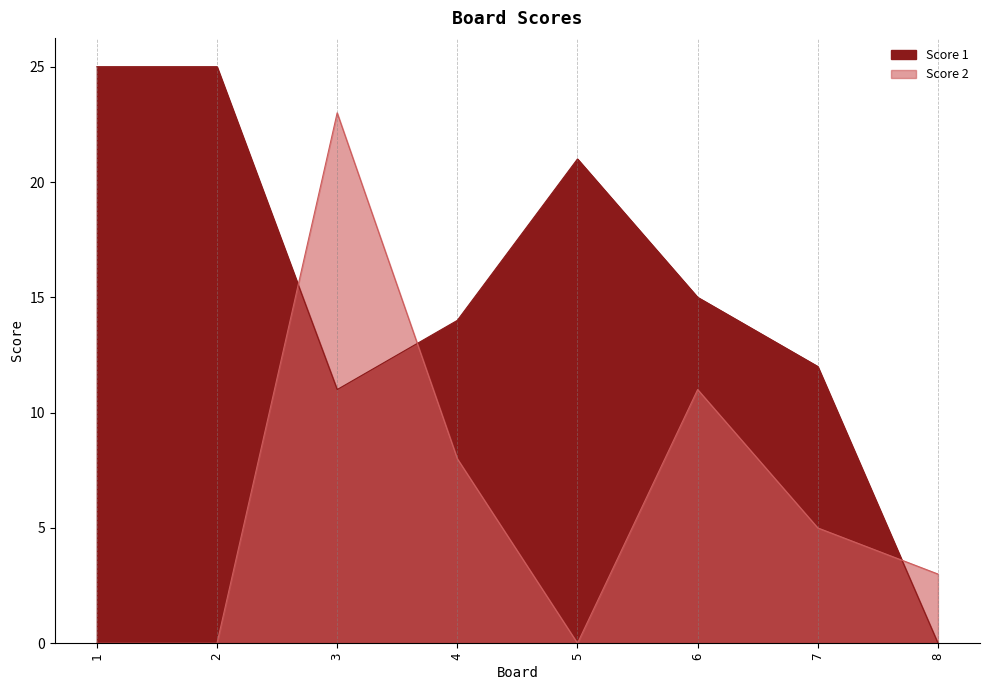

Rank the series at 4 from highest to lowest value.

Score 1, Score 2